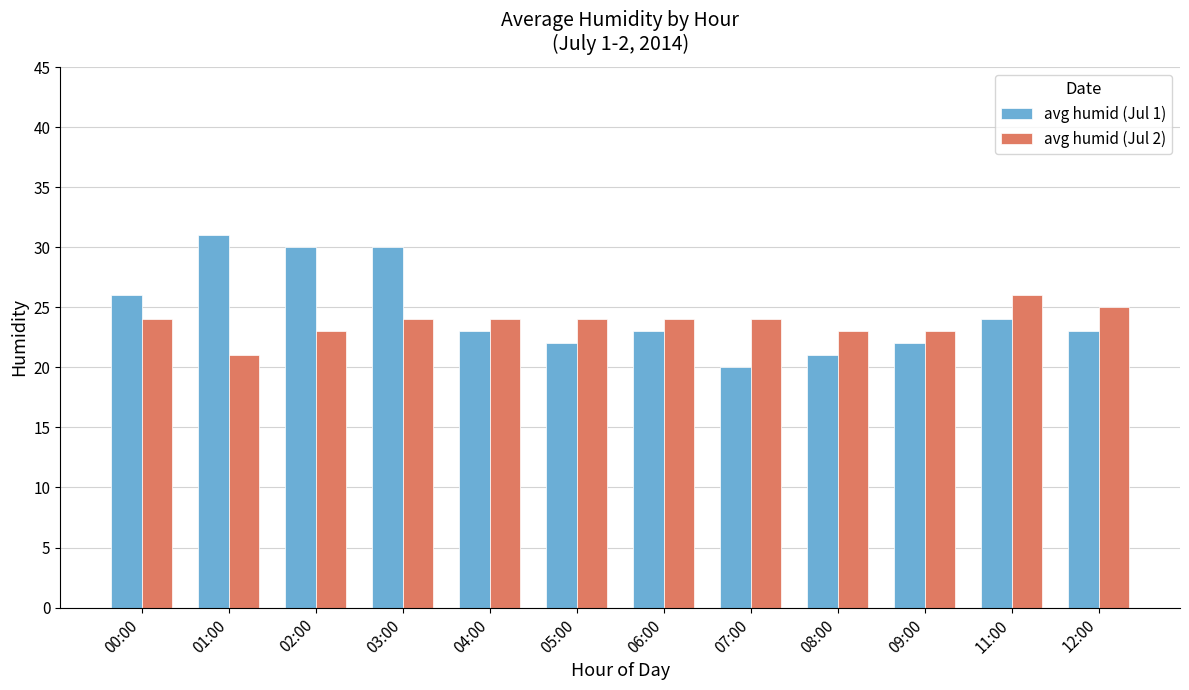

What is the value of the avg humid (Jul 1) bar at the 5th from the left?

23